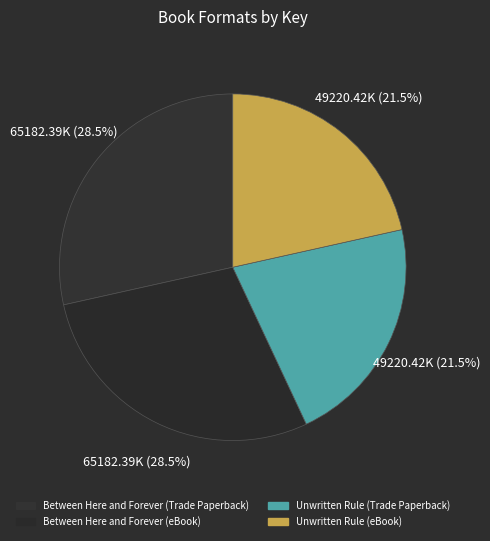

To the nearest percent, what percentage of the pie is Between Here and Forever (eBook)?

28%